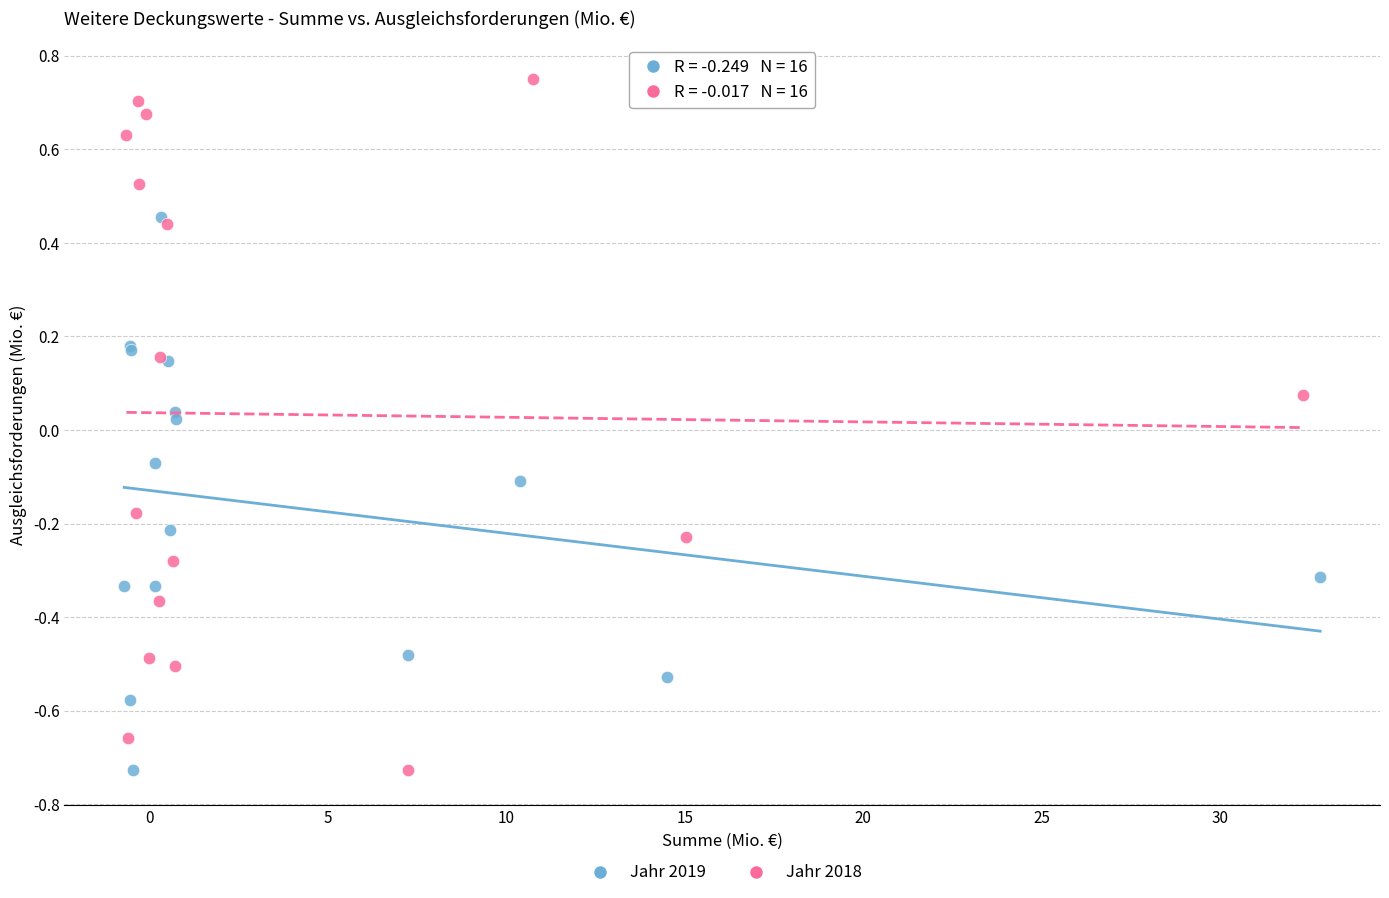

Which series contains the highest Y value?

Jahr 2018